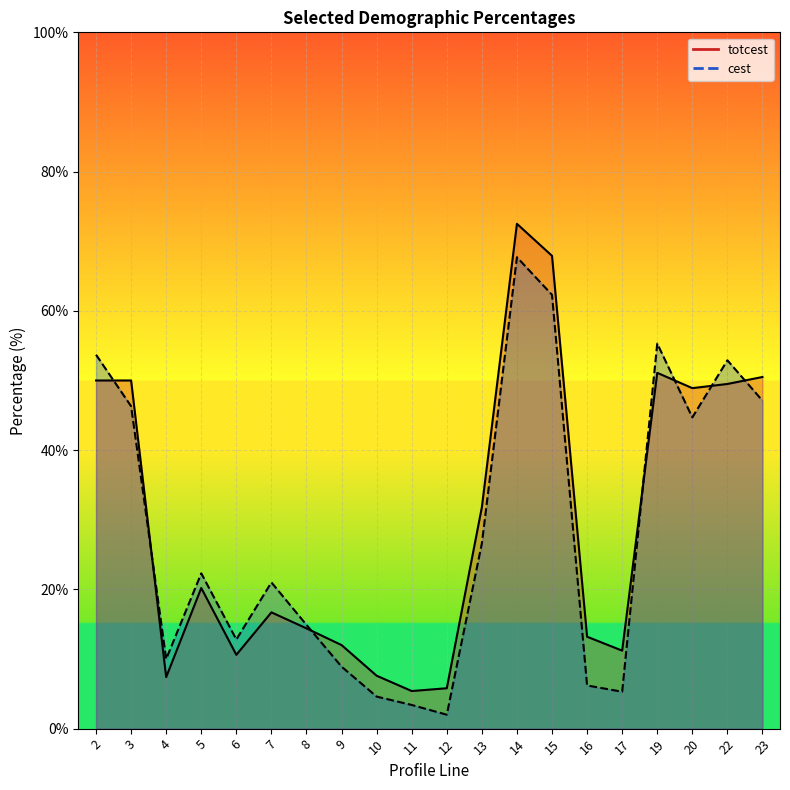

True or false: cest and totcest cross at least once.

True